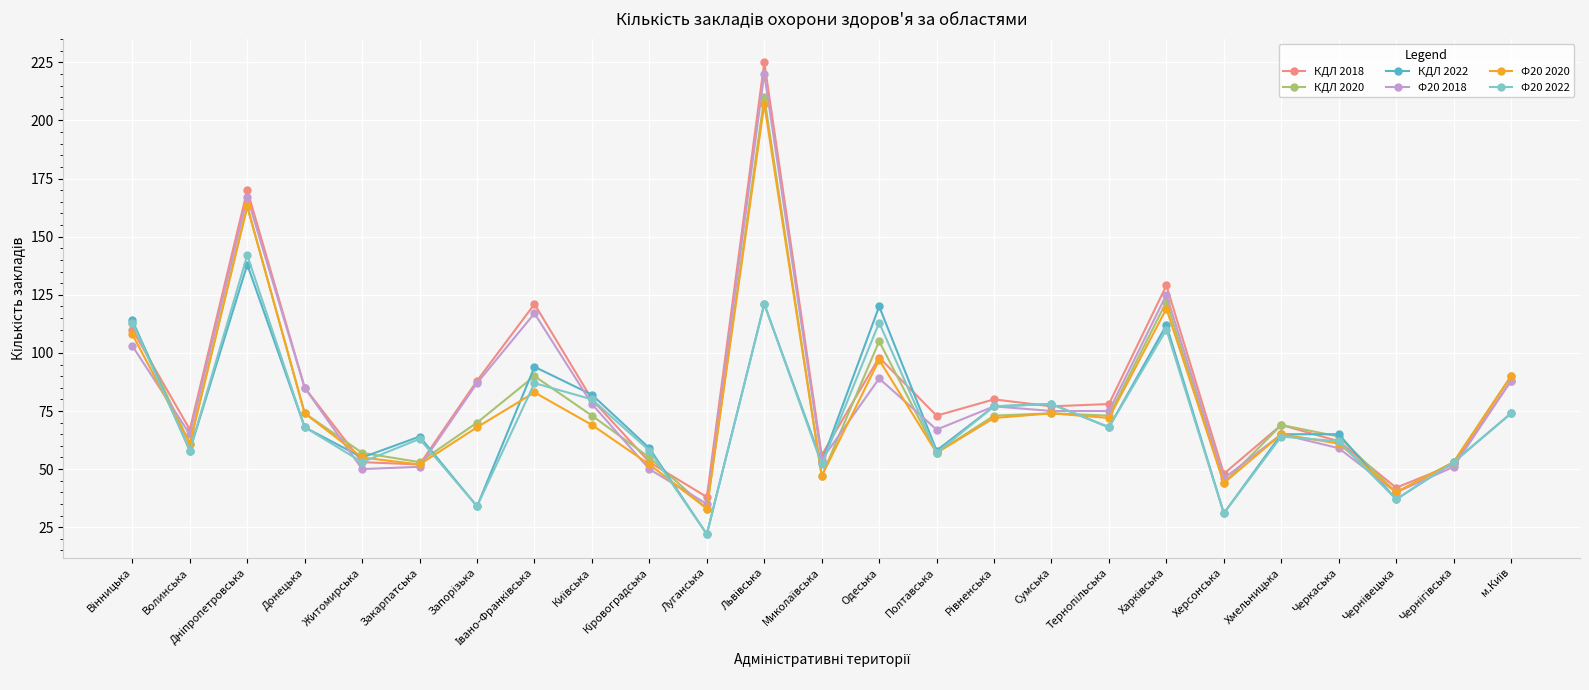

What is the total value across all series at Полтавська?

369